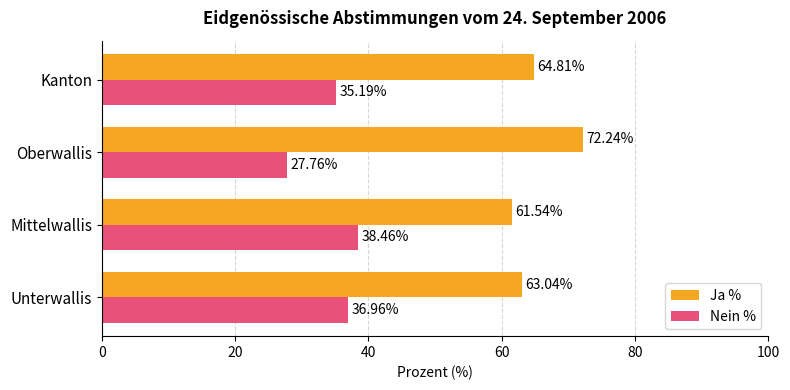

How many data points in Nein % are less than 36?

2